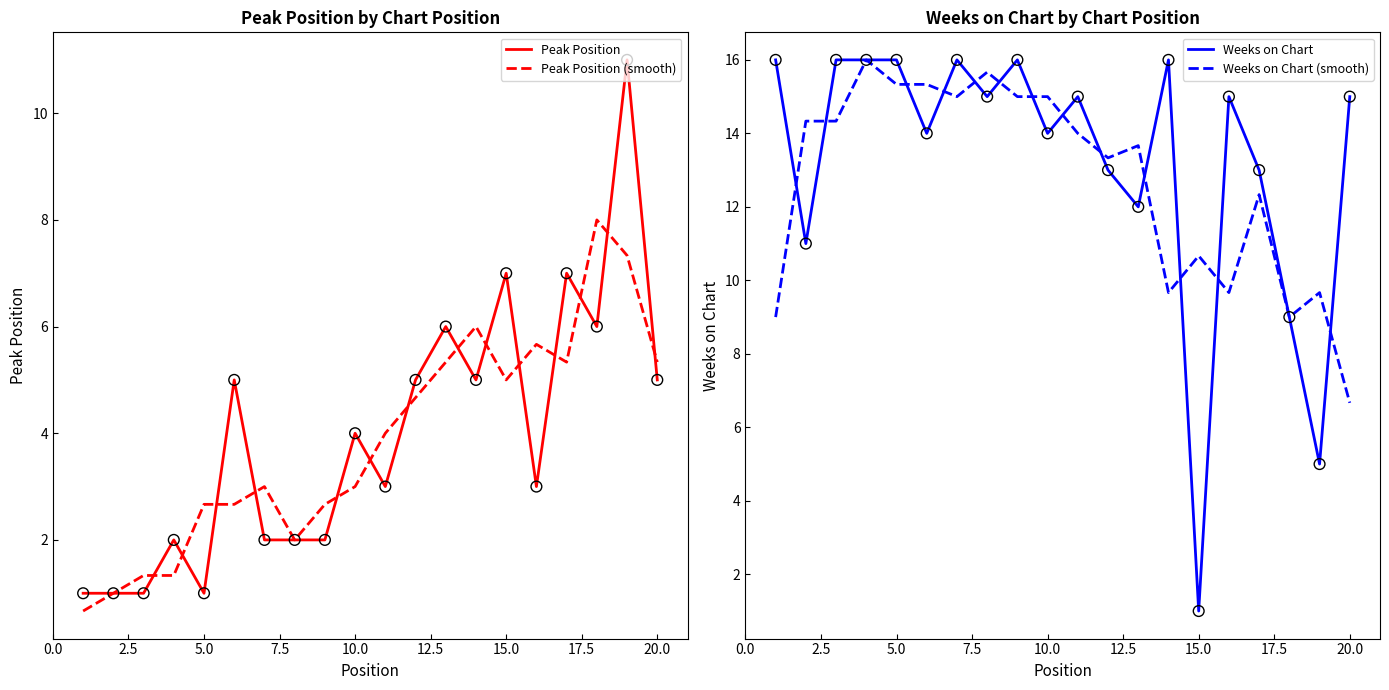

Which series reaches the minimum Y coordinate?

Peak Position (smooth)